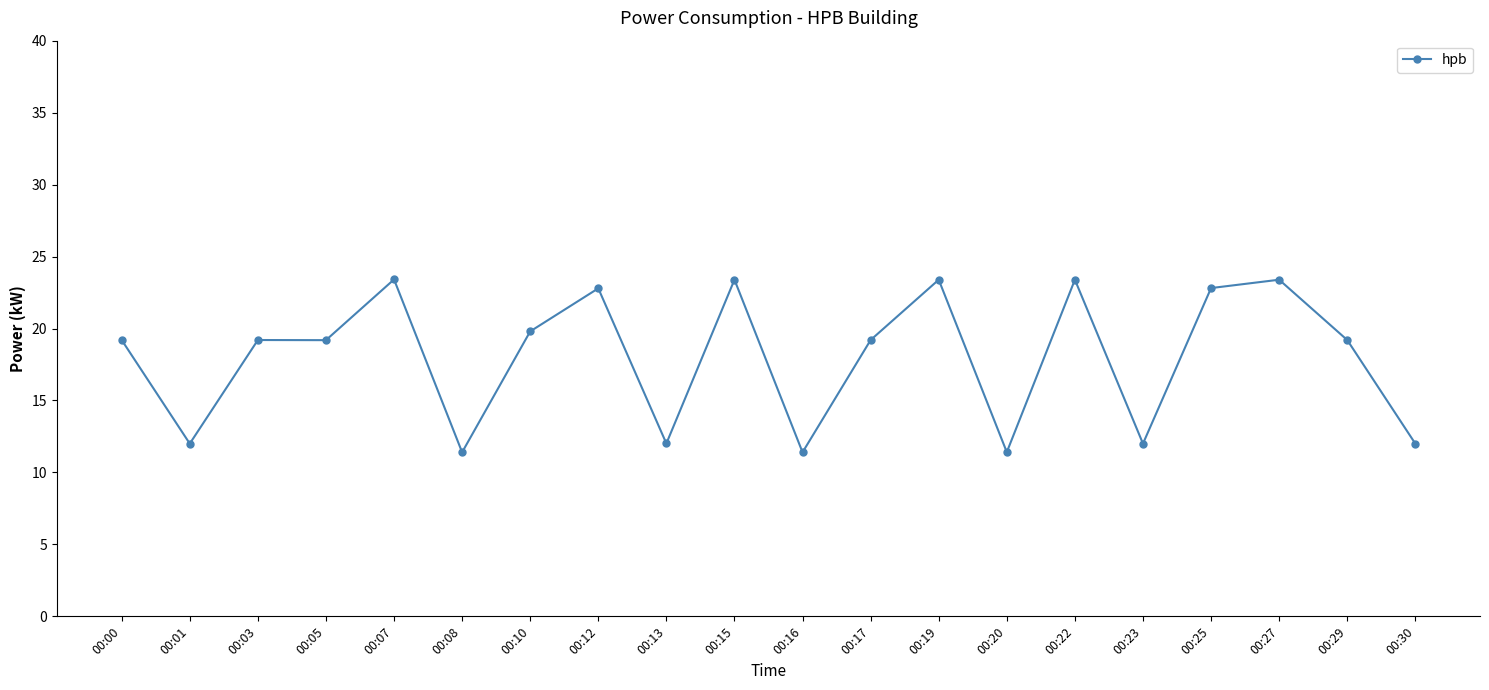

Does the chart have visible grid lines?

No